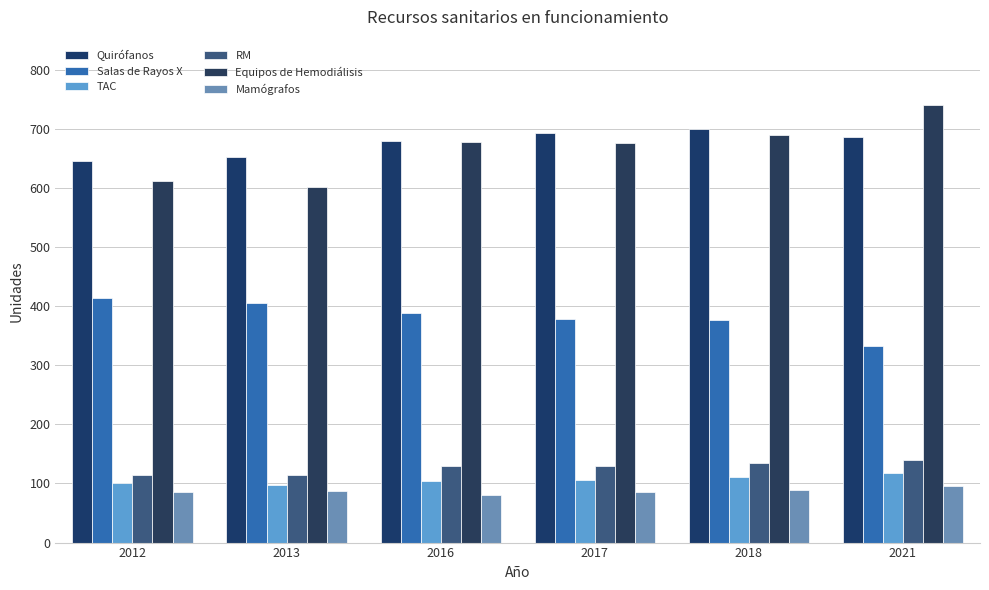

Where is Quirófanos nearest to the value 672?

2016